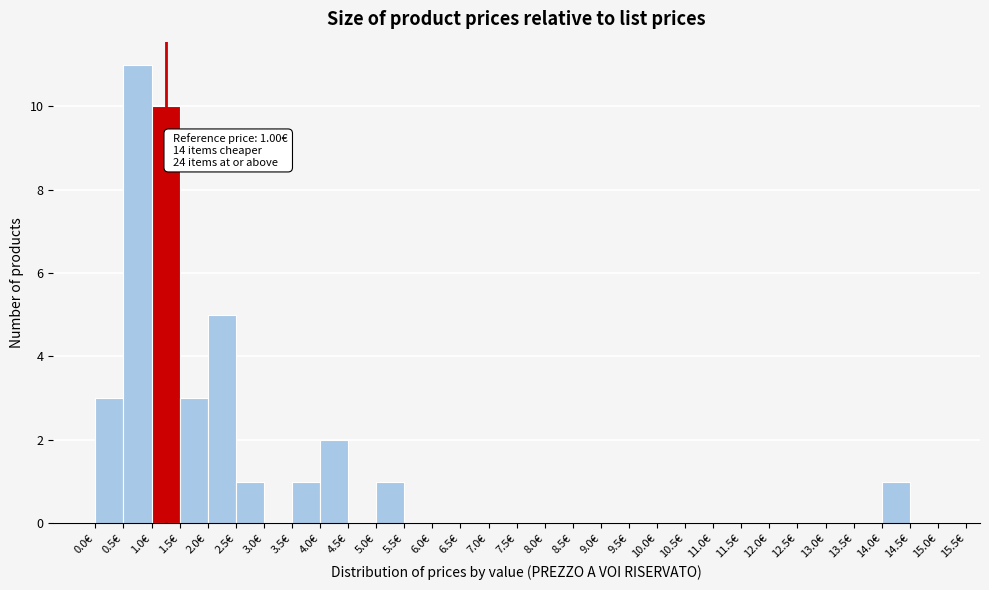

Over which range of the x-axis is the bar tallest?

0.5 to 1.0